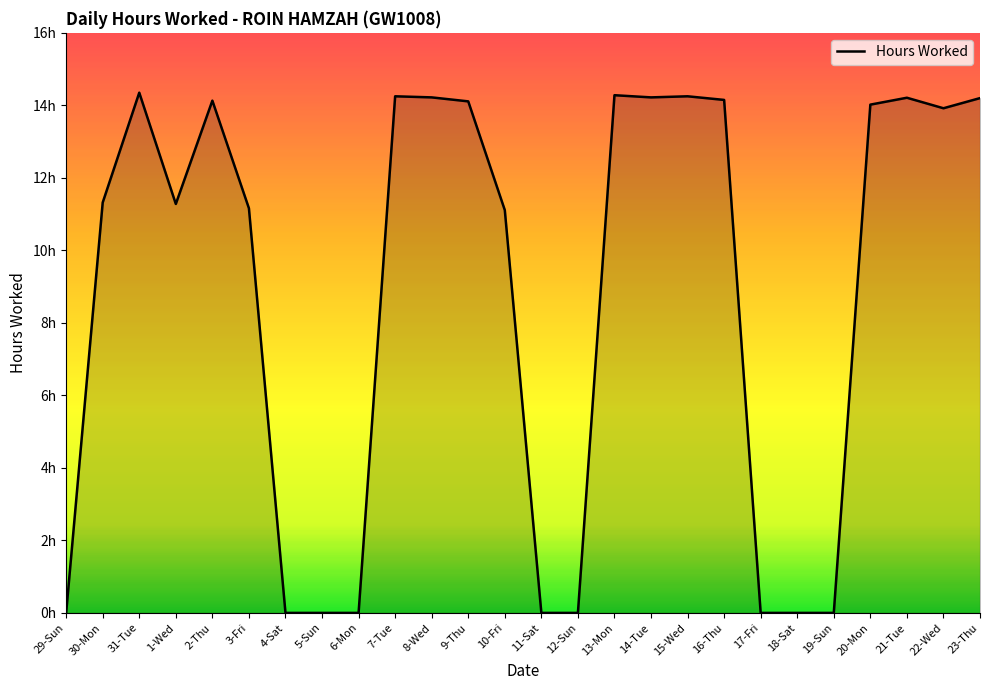

Does the chart have visible grid lines?

No